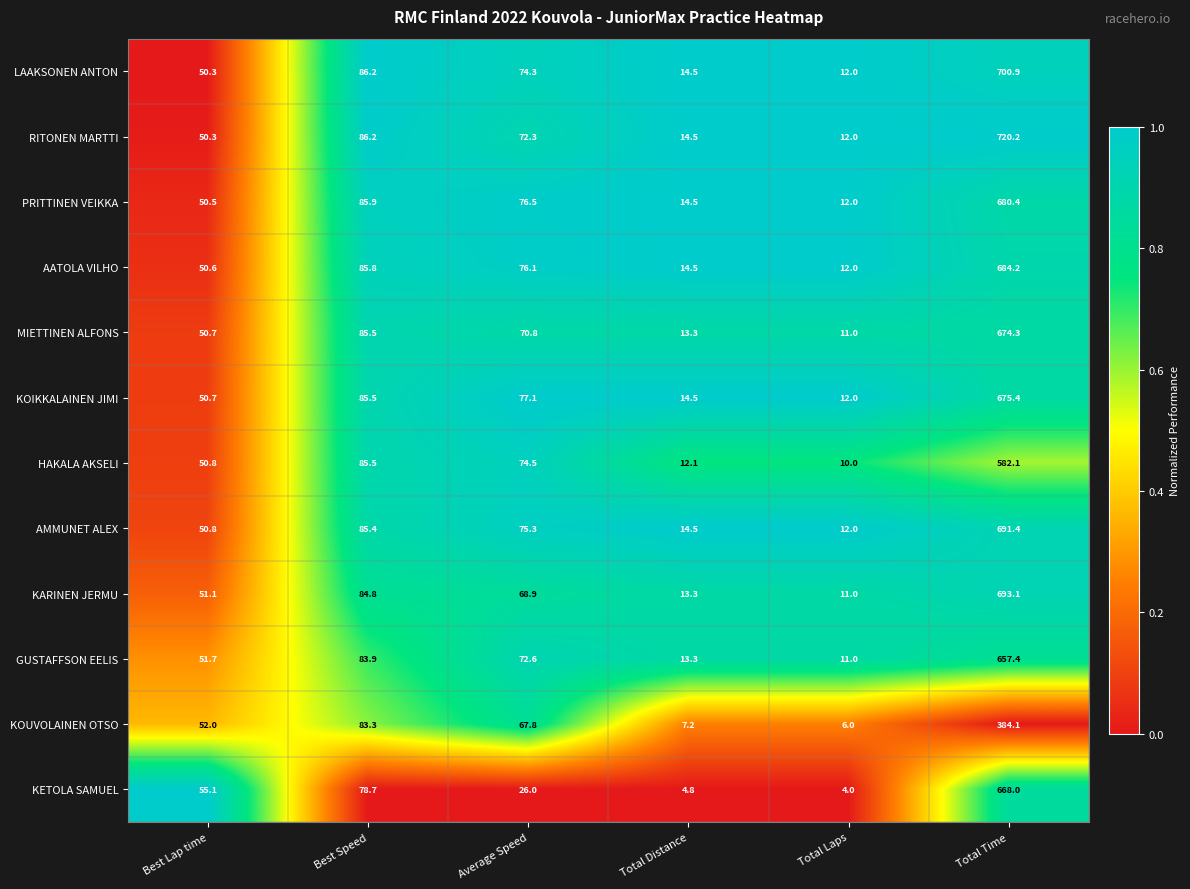

Is it true that LAAKSONEN ANTON equals 86.2 at Best Speed?

True